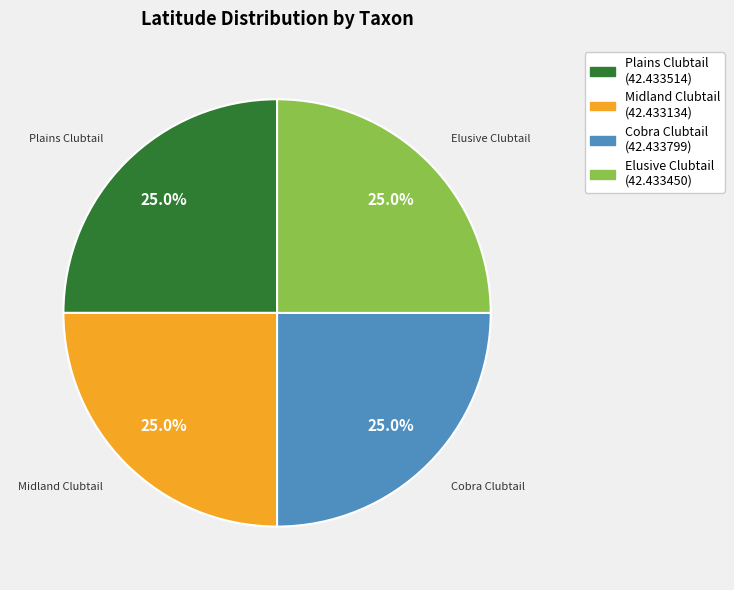

What percentage is NOT represented by Plains Clubtail?

75.0%